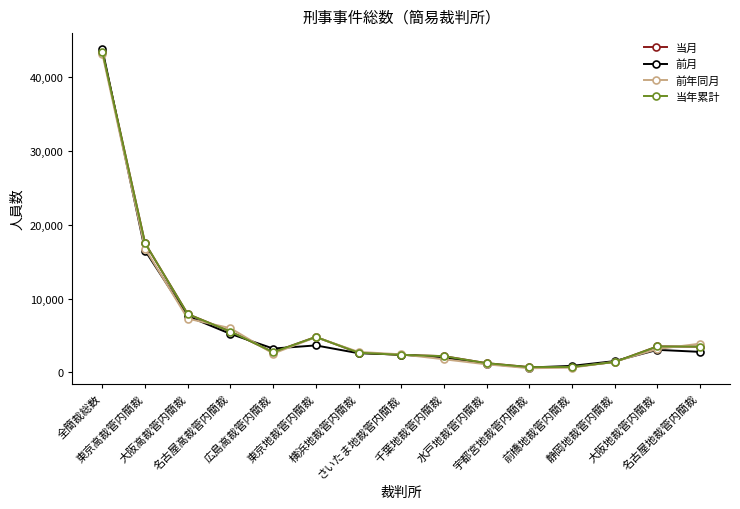

What is the label of the 9th point from the left?

千葉地裁管内簡裁